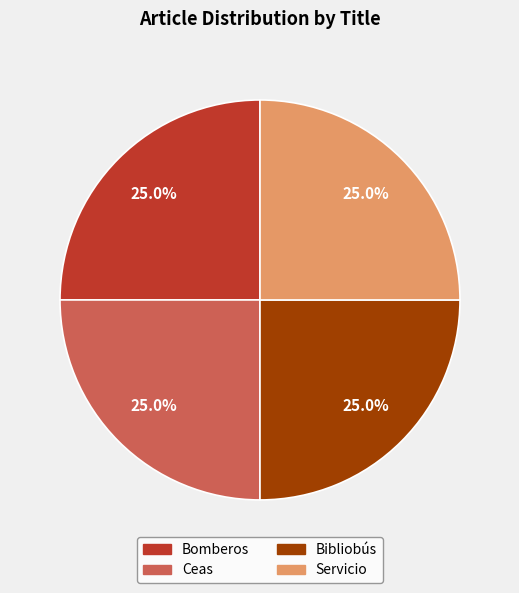

Is there any slice that represents more than half of the pie?

No